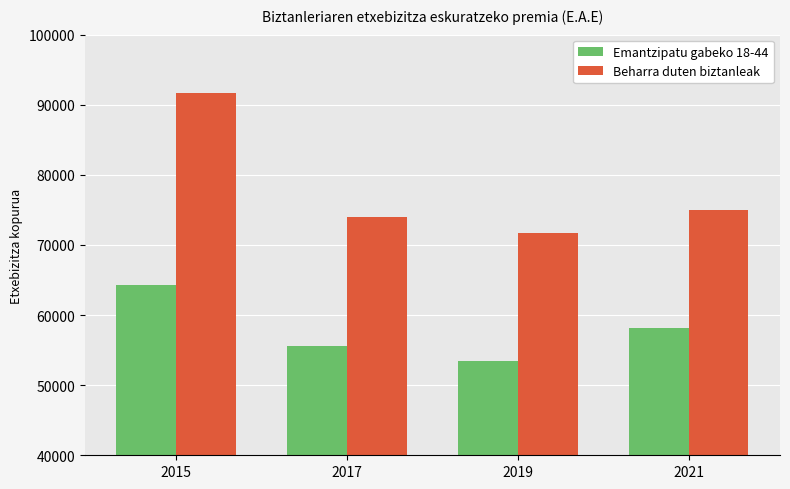

What is the greatest value displayed?

91693